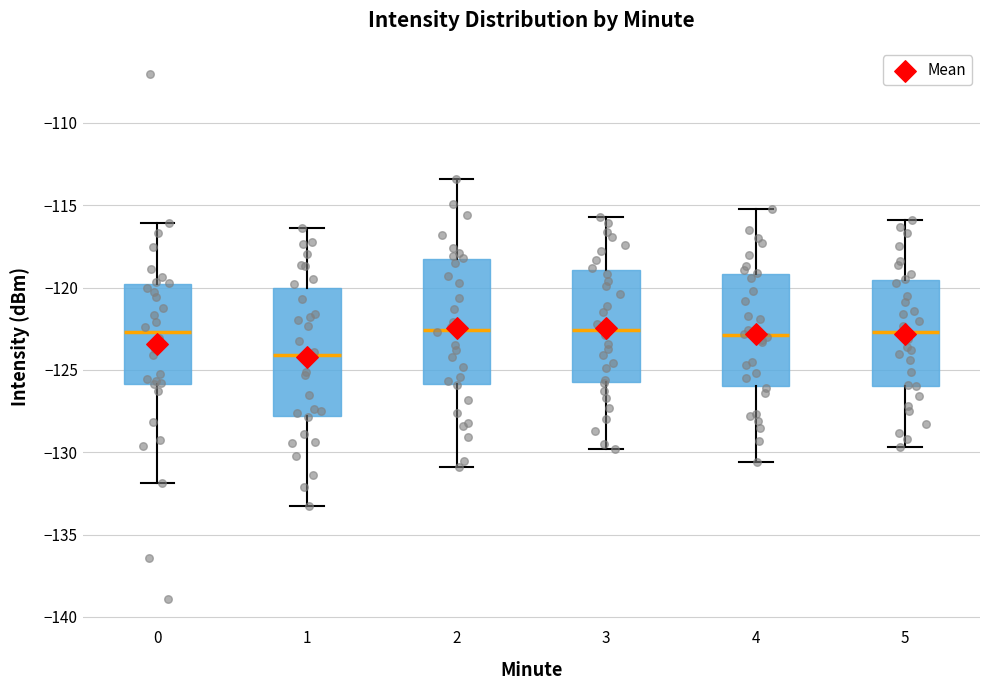

Reading left to right, transcribe this box plot: for each box, give where its median line is, the range the box spans, and where its two whiskers end, as read against the y-axis. The values are not printed on the chart, so give them approximately, as read against the axis.

0: median -122.5, box -126.0 to -120.0, whiskers -132.0 to -116.0
1: median -124.0, box -128.0 to -120.0, whiskers -133.5 to -116.5
2: median -122.5, box -126.0 to -118.5, whiskers -131.0 to -113.5
3: median -122.5, box -125.5 to -119.0, whiskers -130.0 to -115.5
4: median -123.0, box -126.0 to -119.0, whiskers -130.5 to -115.0
5: median -122.5, box -126.0 to -119.5, whiskers -129.5 to -116.0